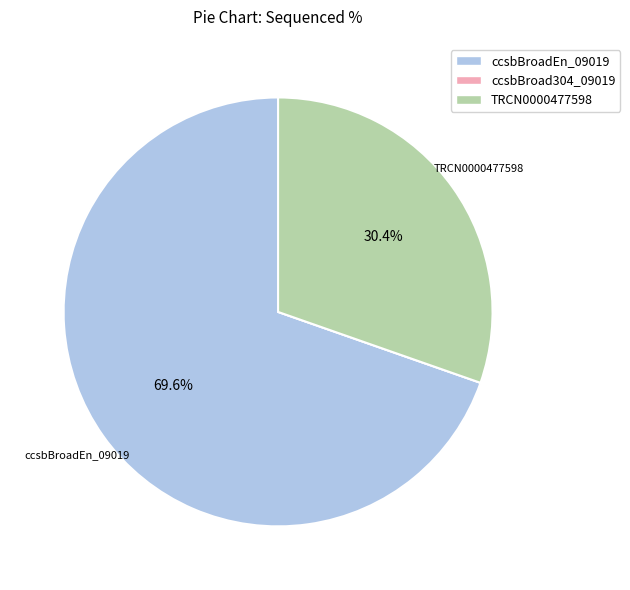

How much of the chart is everything except ccsbBroadEn_09019?

30.4%